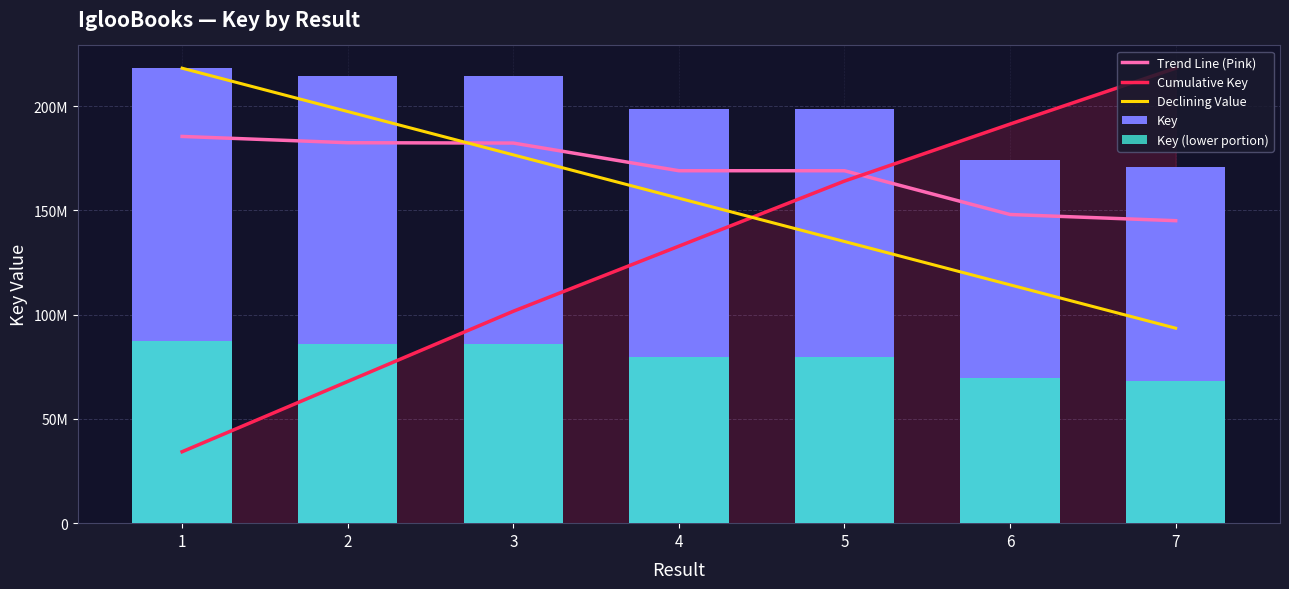

What is the average value of the Trend Line (Pink) series?

168742301.4